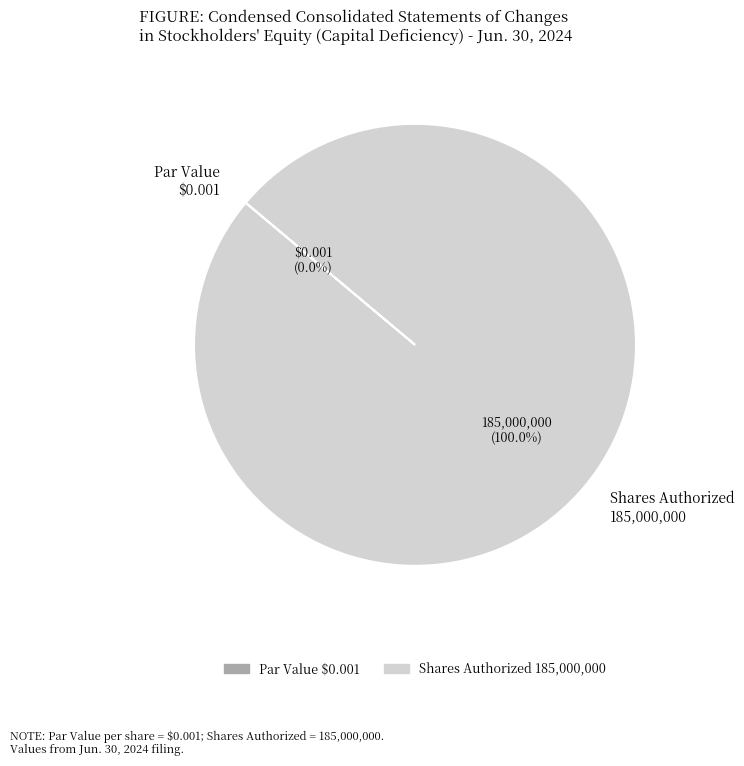

Is Common Stock Par or Stated Value Per Share (Jun. 30, 2024) the majority of the pie?

No